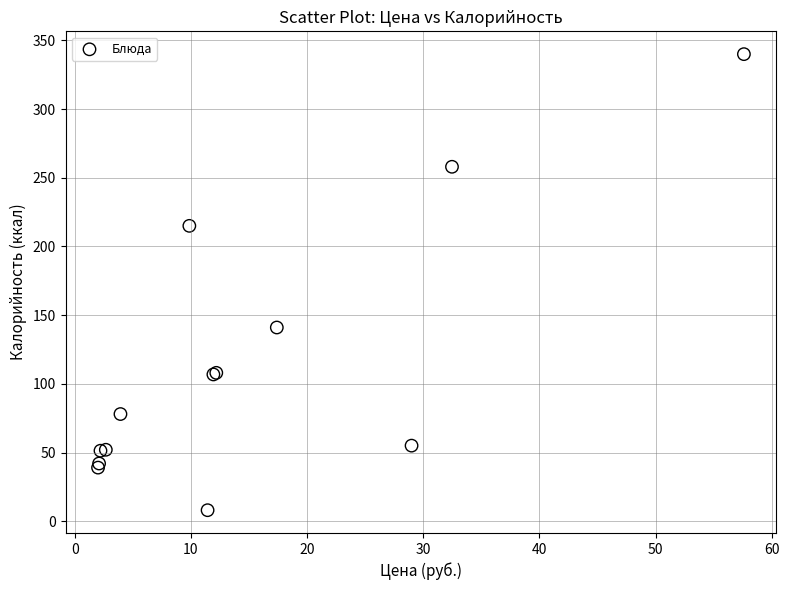

What Y value in the scatter plot is closest to 174?

141.0